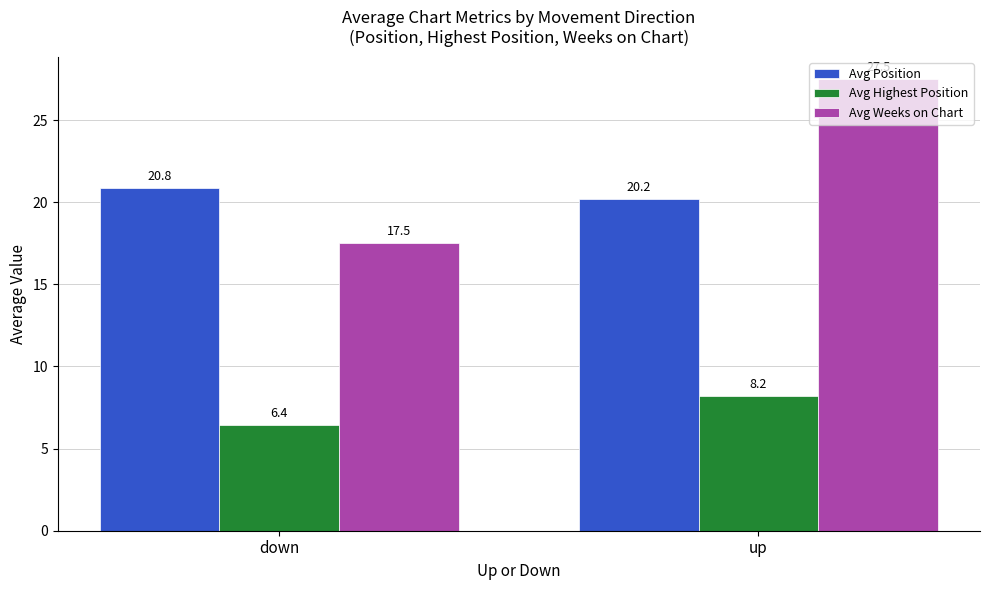

Reading left to right, extract all data points from this chart.

Avg Position: 20.8	20.2
Avg Highest Position: 6.4	8.2
Avg Weeks on Chart: 17.5	27.5